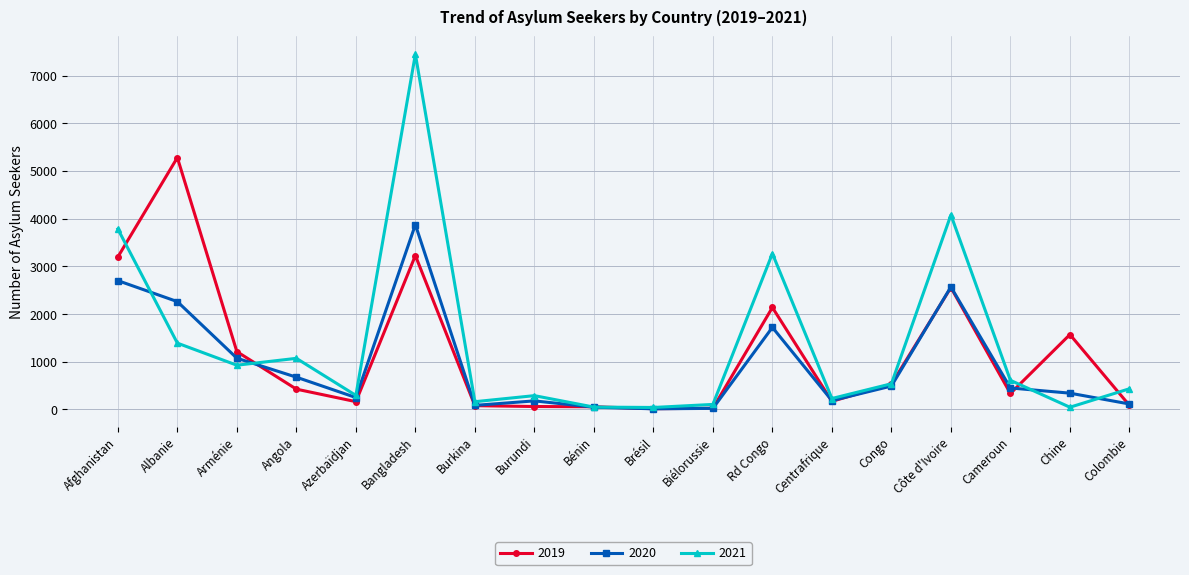

What is the sum of the 2019 values at Afghanistan and Côte d'Ivoire?

5753